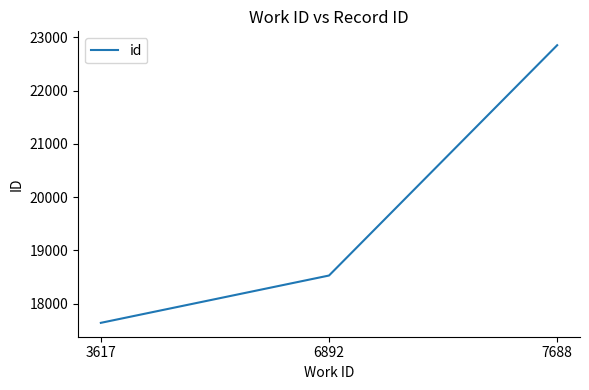

The chart shows a value of 32511 at 6892. True or false?

False